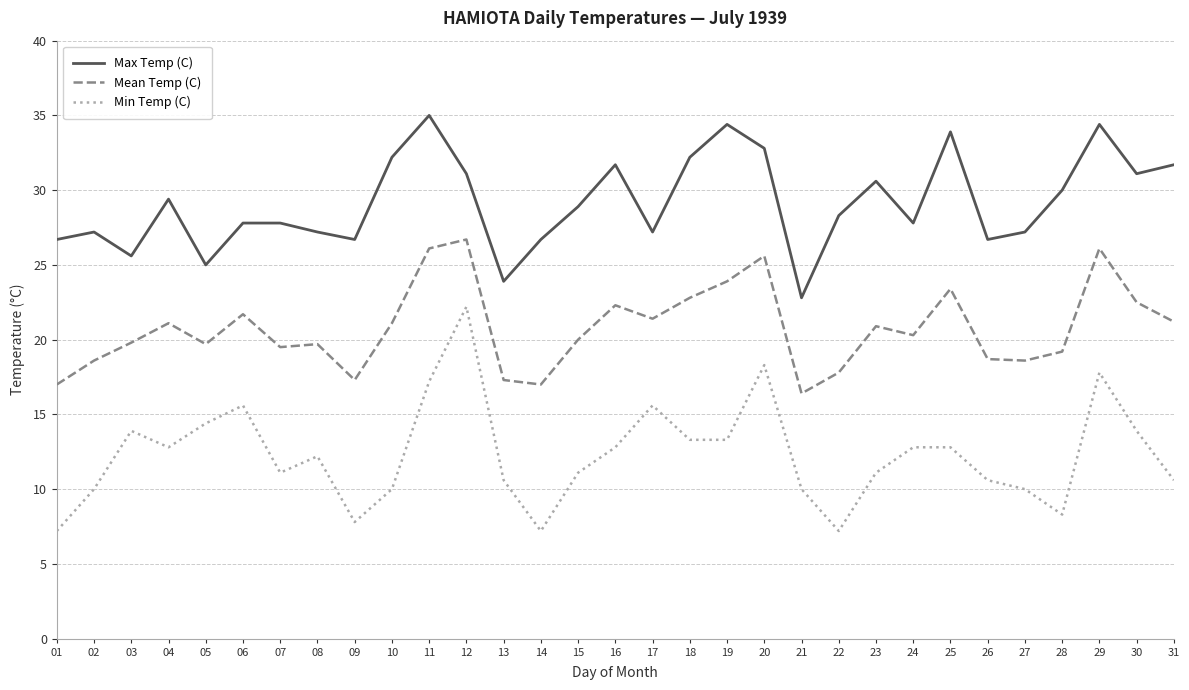

Where does the Max Temp (C) series first go above 28?

04